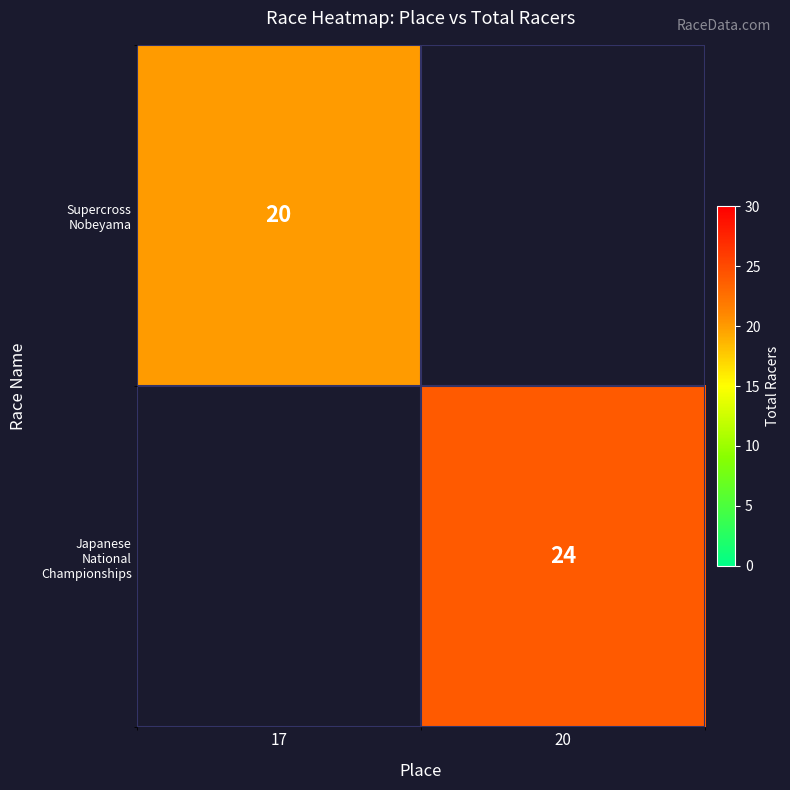

What is the lowest value of the Supercross Nobeyama series?

20.0